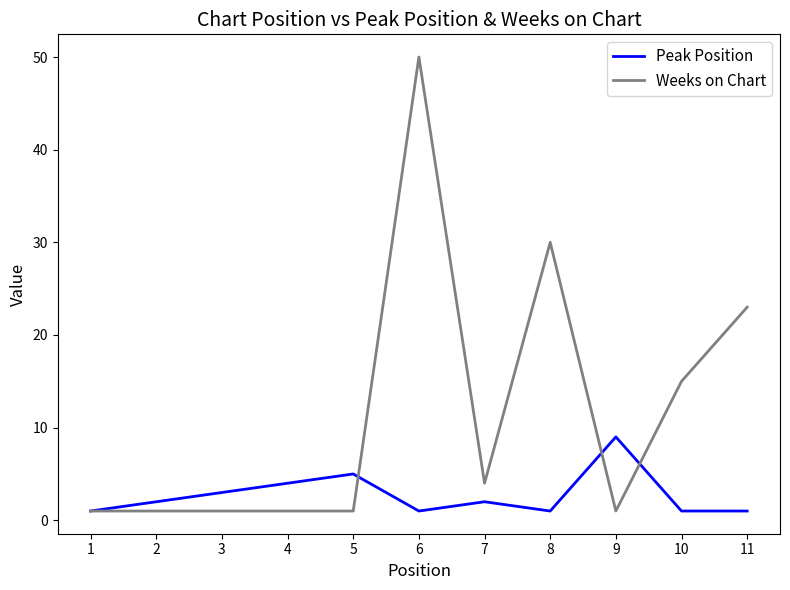

Count the number of data series in this chart.

2